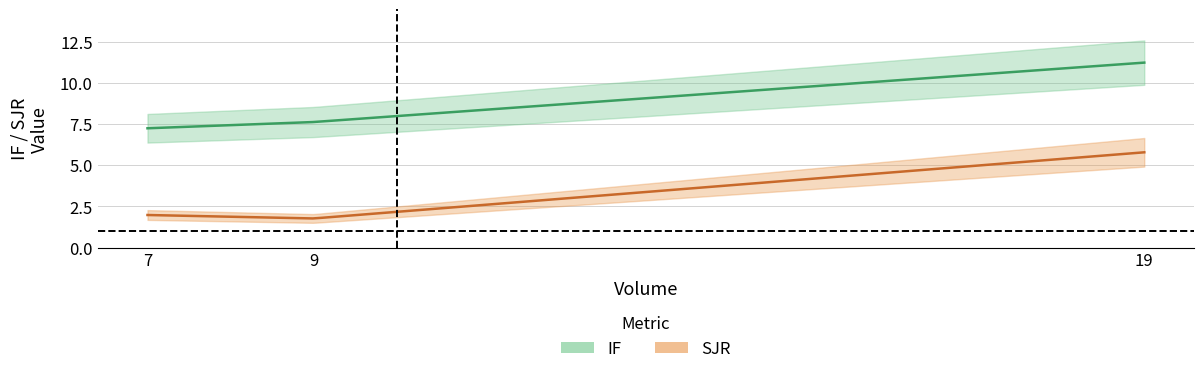

True or false: IF has a value of 3.9 at 9.

False